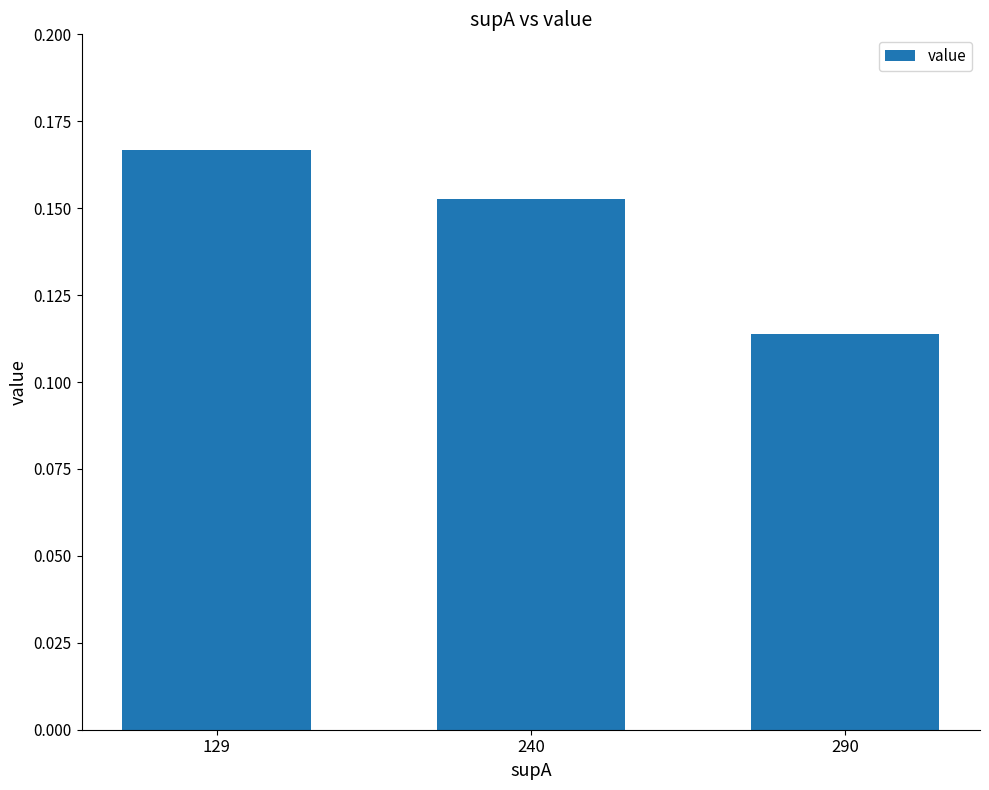

Count the values in the range 0 to 1.

3